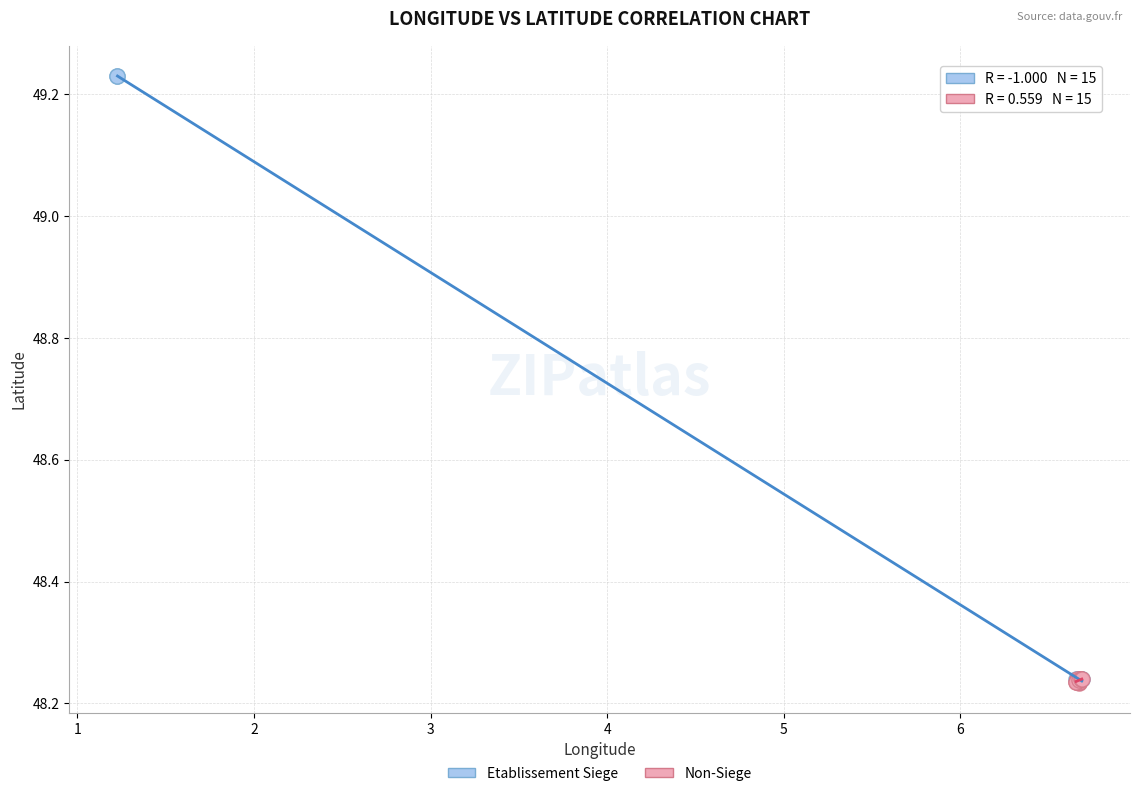

What are all the series names shown in the legend?

Etablissement Siege, Non-Siege